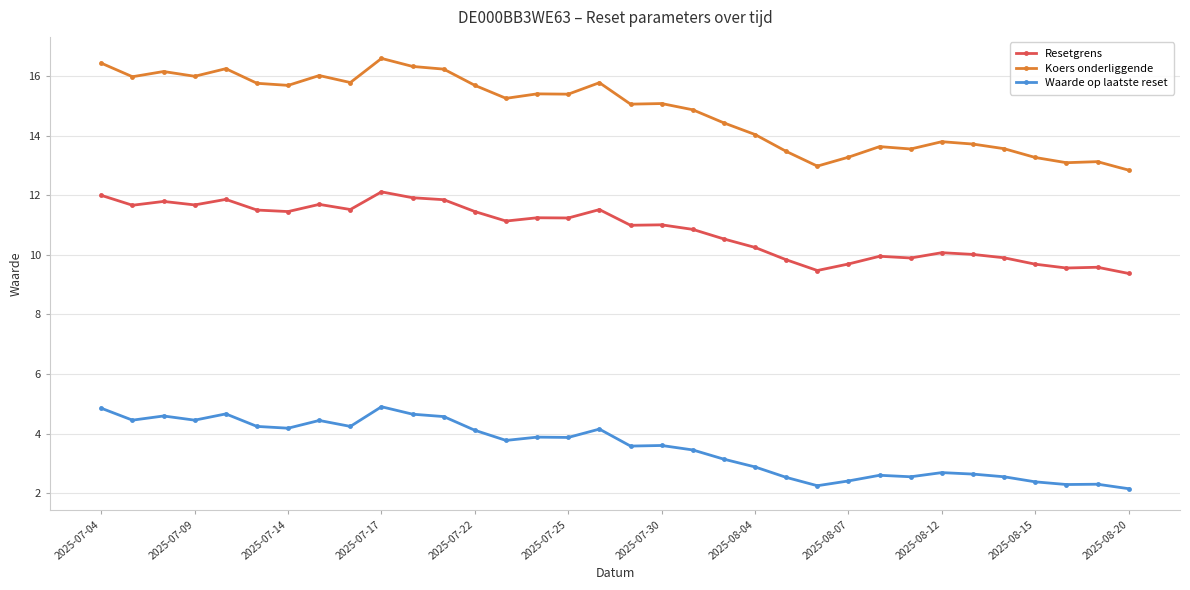

What is the value of the Koers onderliggende point at the 30th from the left?

13.6